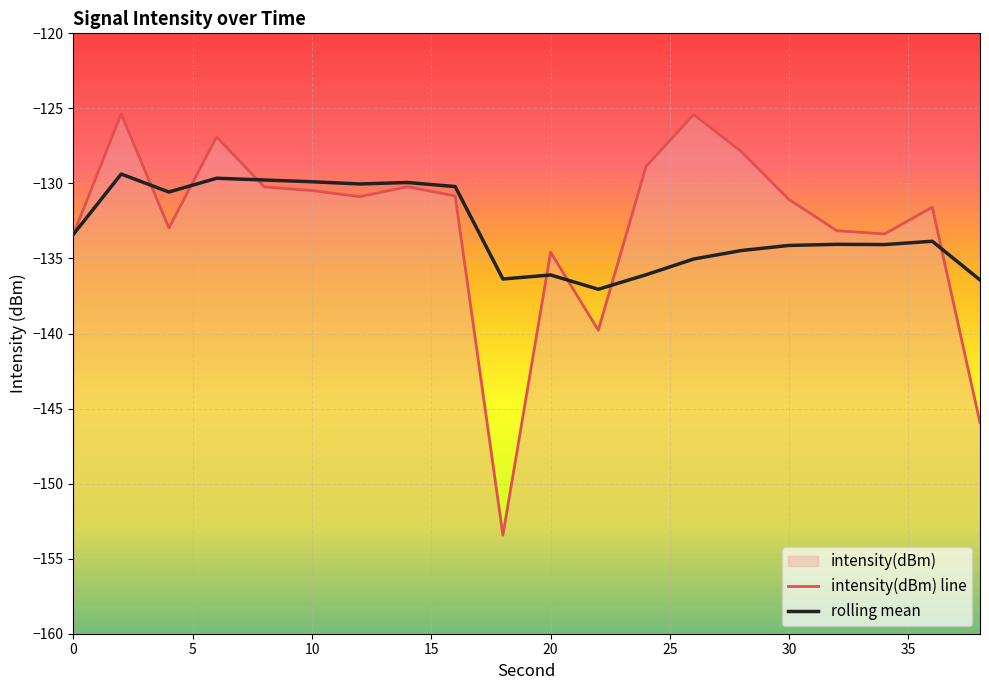

Count the number of categories in the chart.

20